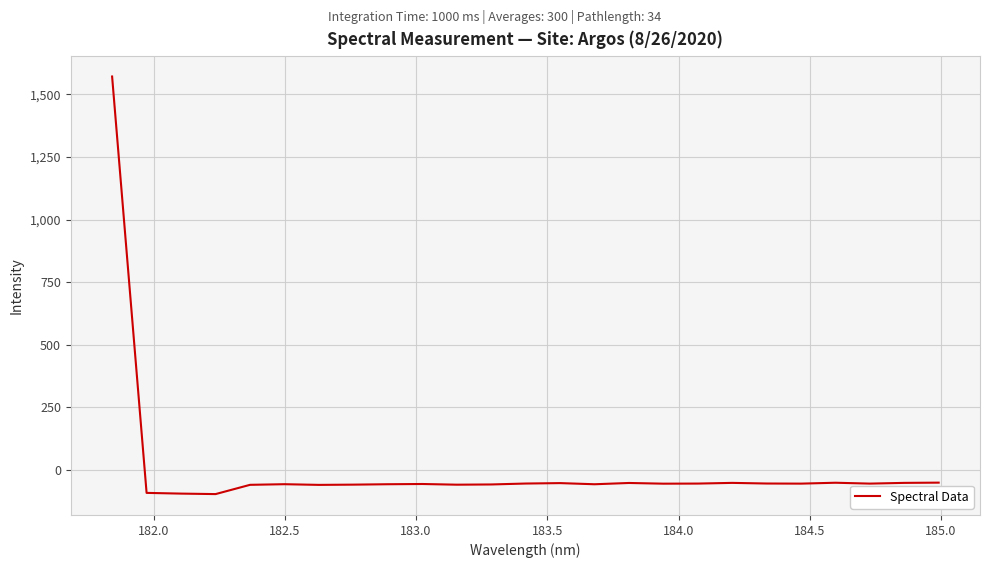

How many series are shown in this chart?

1